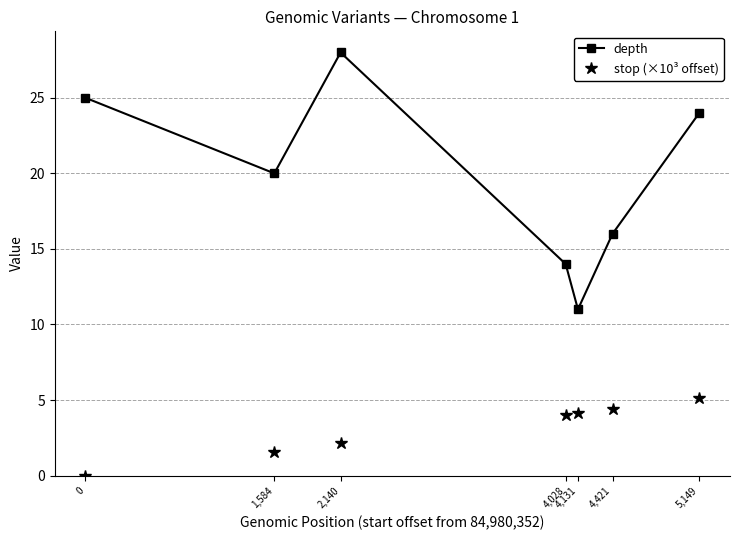

True or false: stop (×10³ offset) and depth intersect in this chart.

False